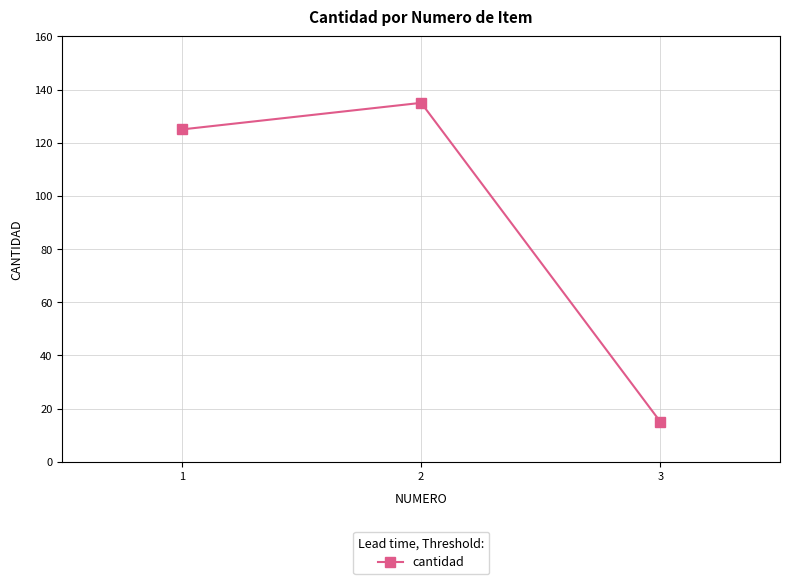

Which category has the highest value across all series?

2